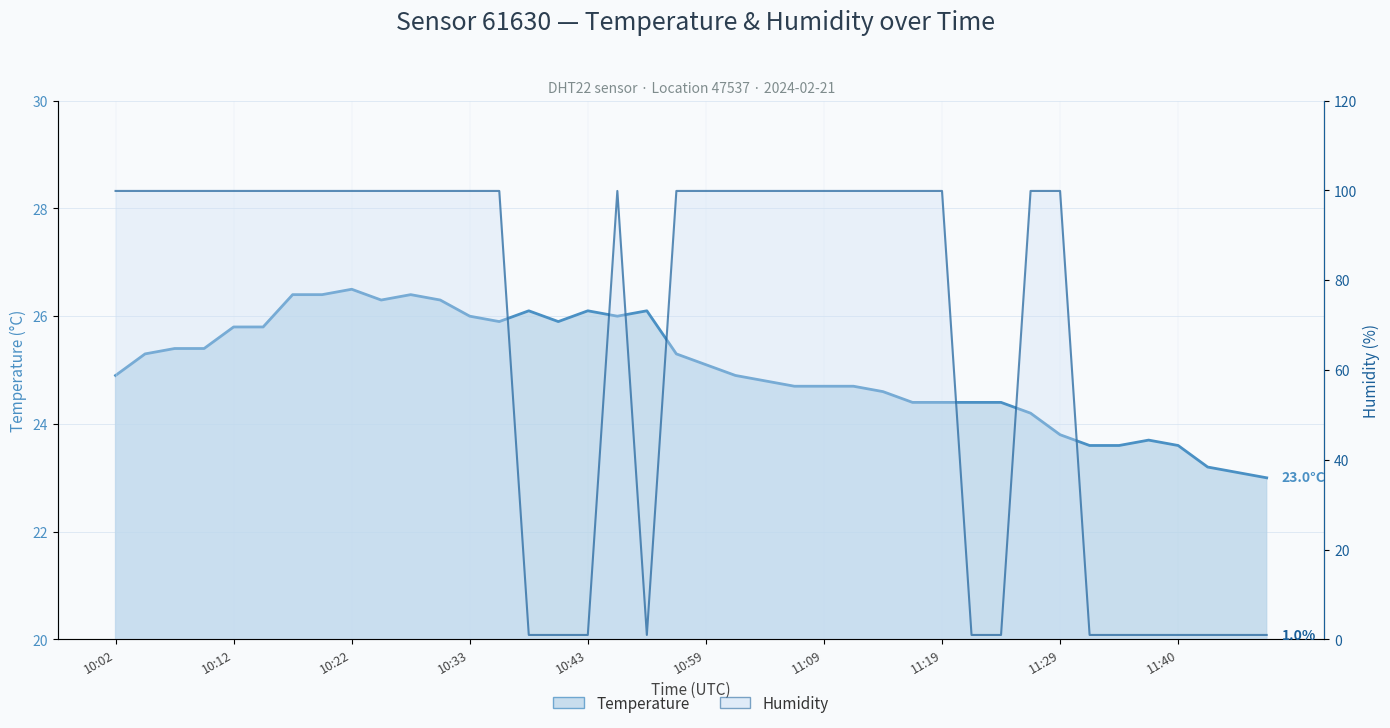

What is the value of the humidity point at the 25th from the left?

99.9